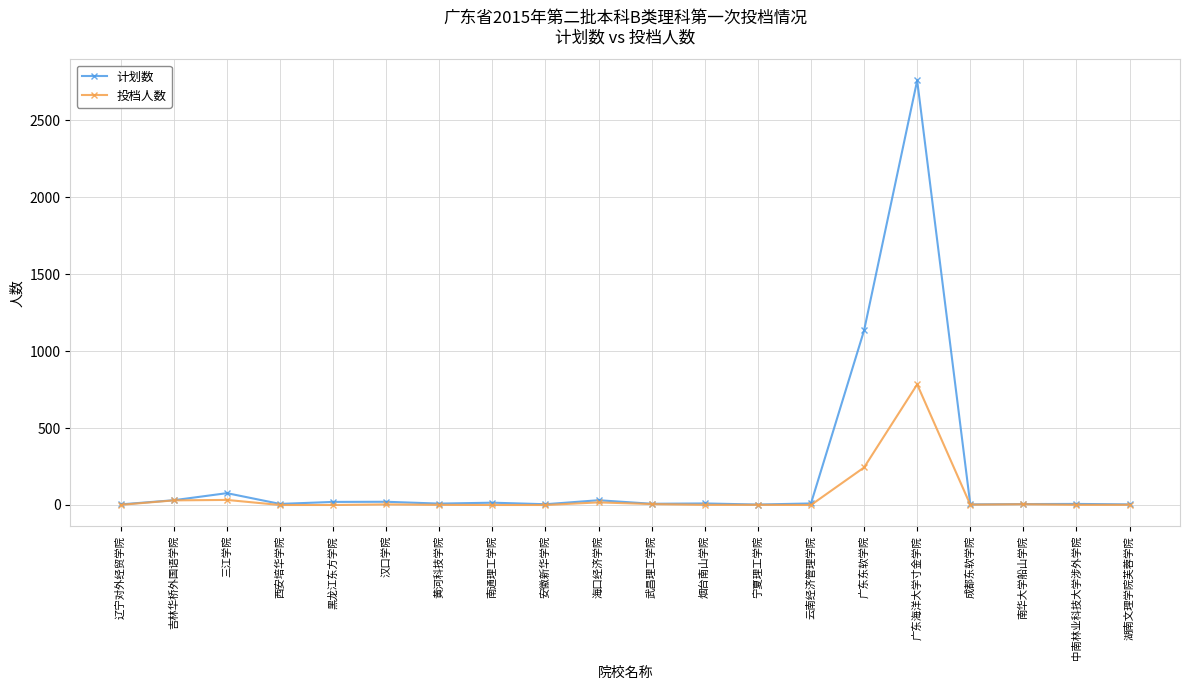

At which label is 投档人数 closest to 392?

广东东软学院